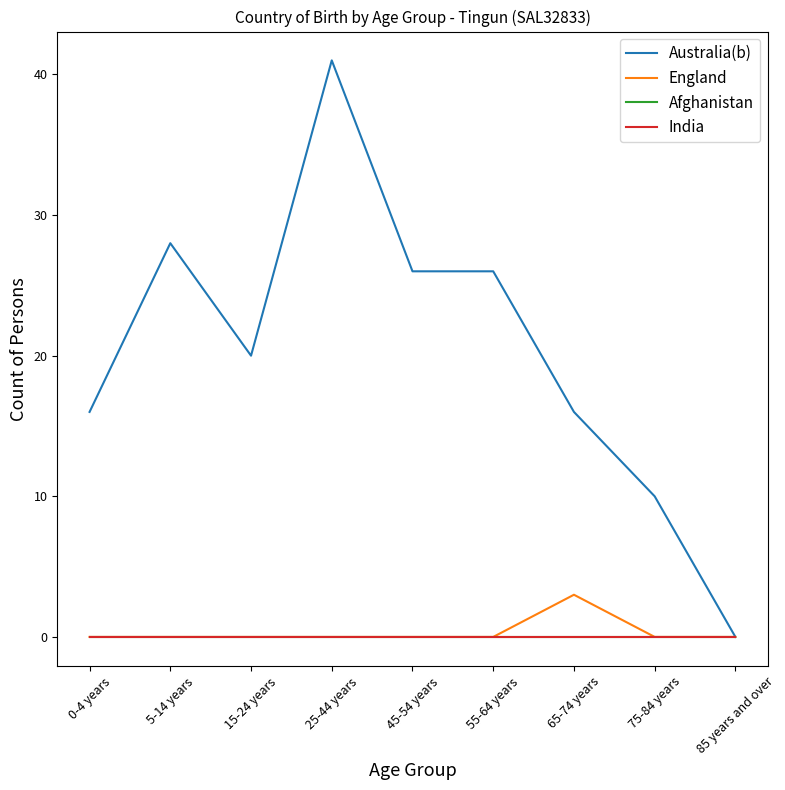

At how many categories does at least one series exceed 10?

7